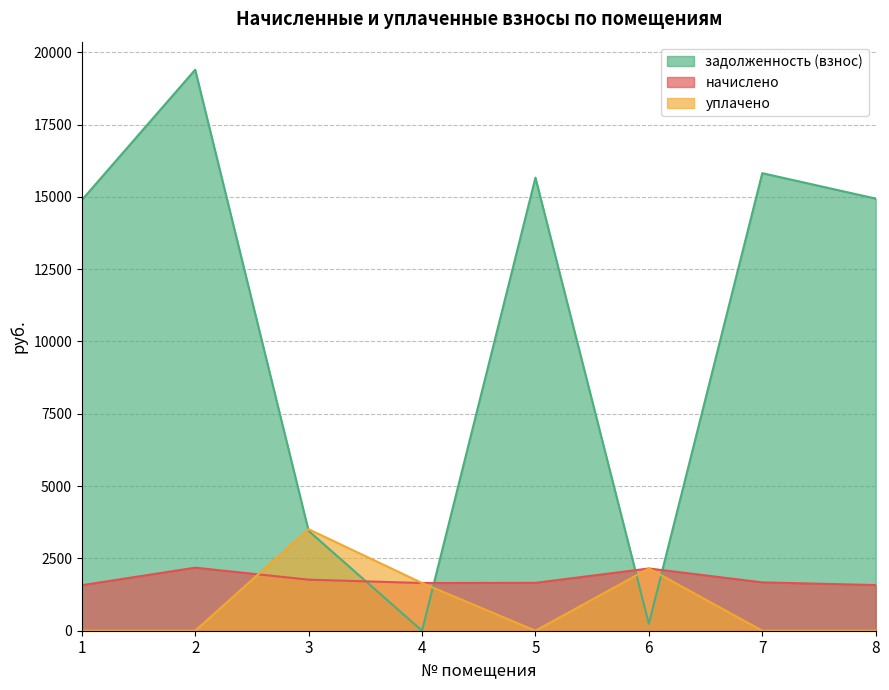

Reading left to right, extract all data points from this chart.

начислено: 1573.4	2179.7	1764.5	1649.8	1655.3	2152.4	1671.7	1578.8
уплачено: 0.0	0.0	3509.9	1649.8	0.0	2152.4	0.0	0.0
задолженность (взнос): 14888.0	19394.3	3452.1	0.0	15663.0	239.2	15817.9	14939.1